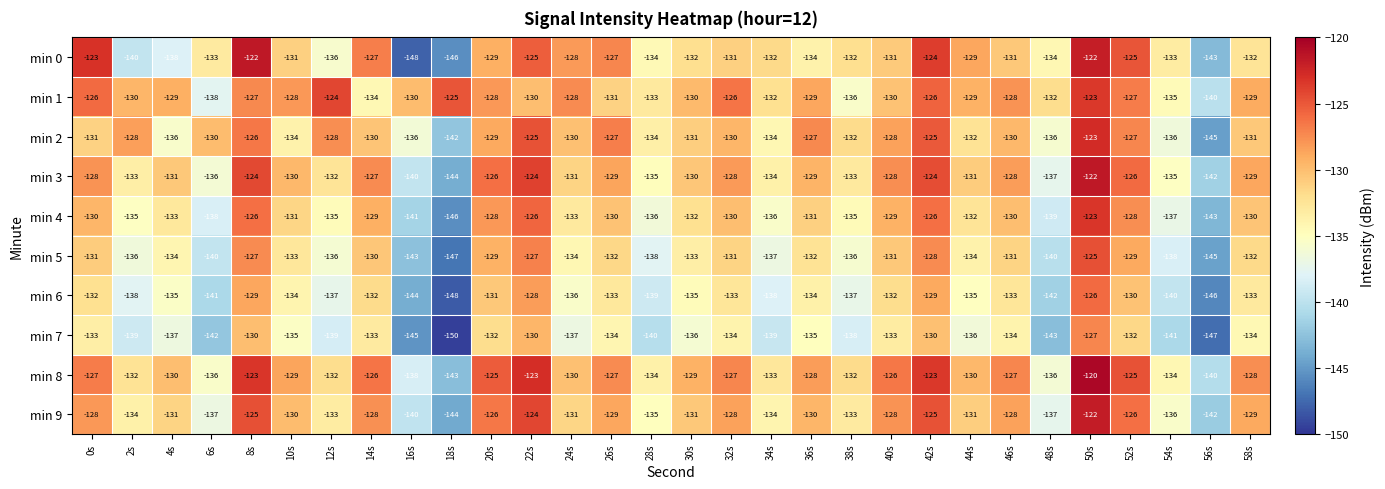

What is the maximum value shown in the chart?

-120